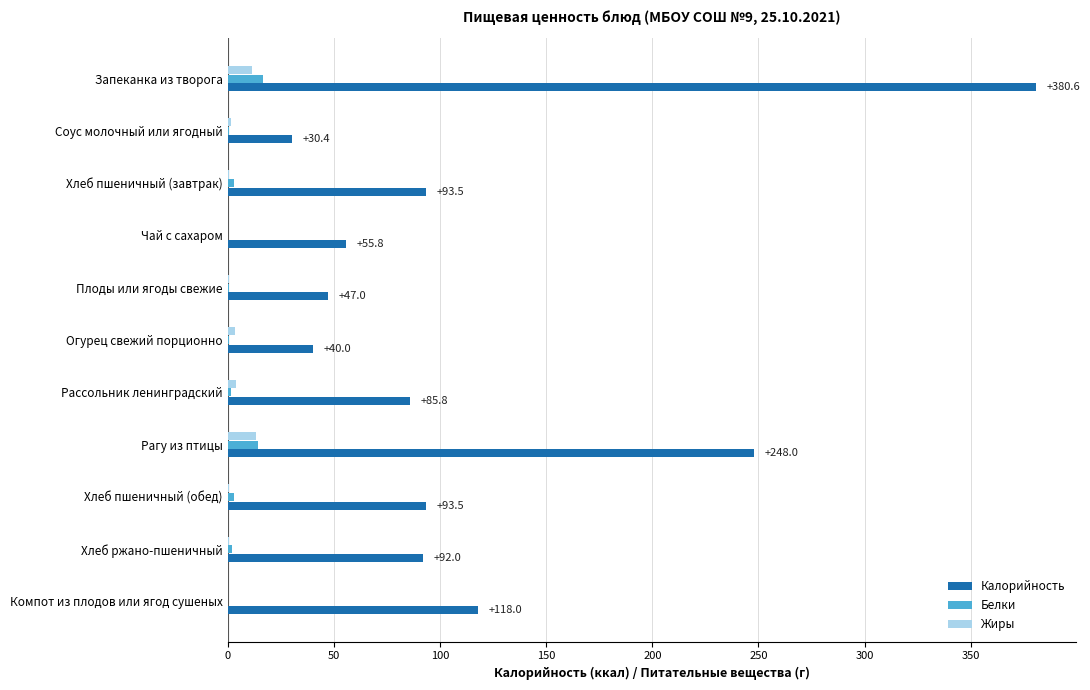

The Калорийность series shows 140.3 at Запеканка из творога. True or false?

False